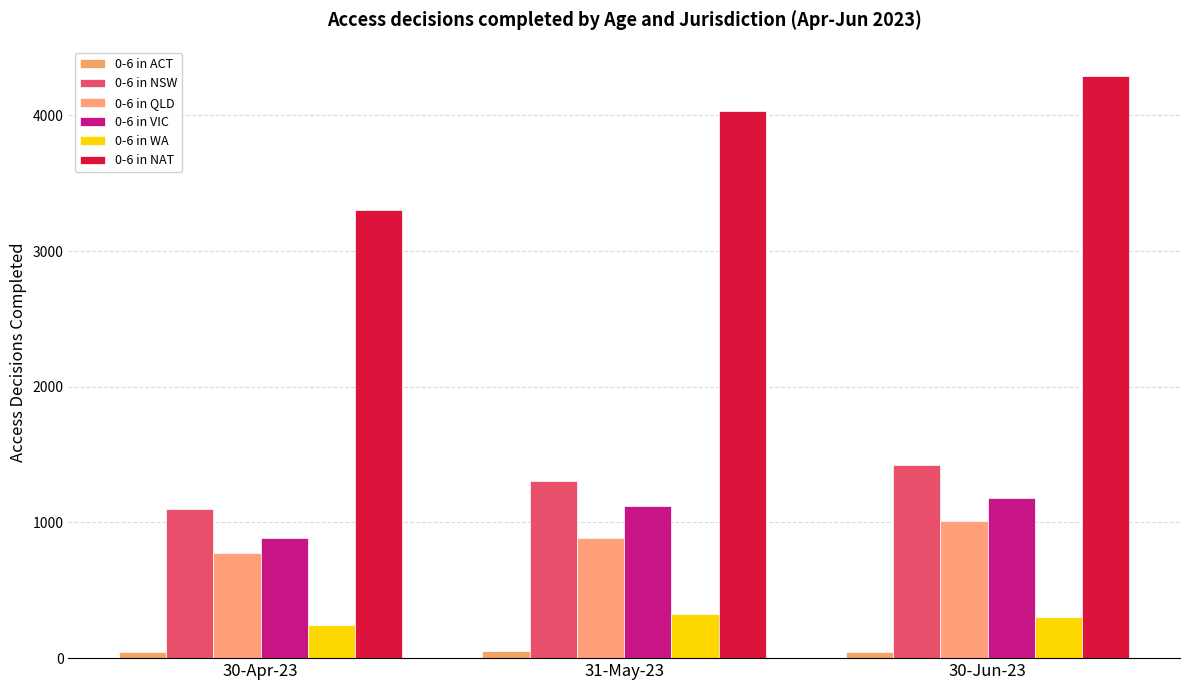

What is the difference between the maximum and minimum values in the 0-6 in WA series?

82